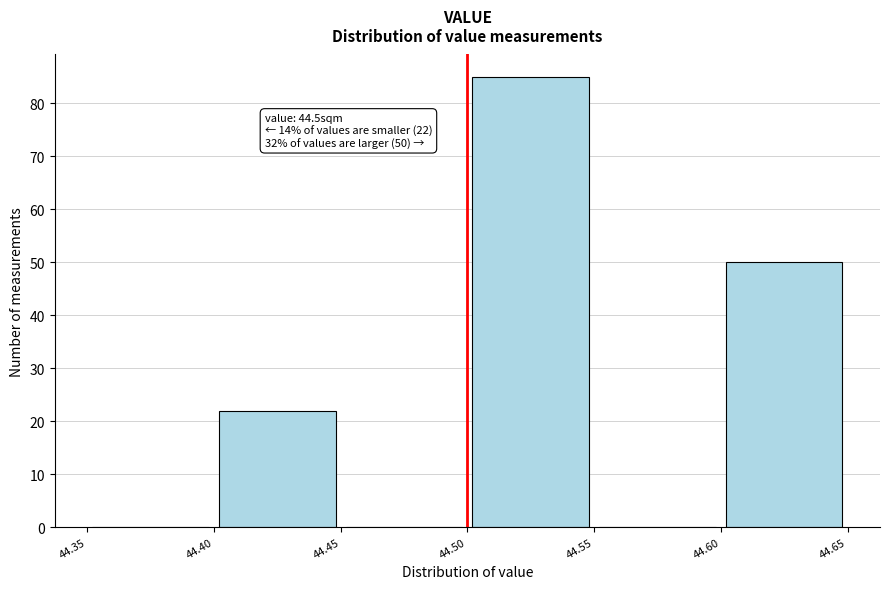

Which range on the x-axis has the tallest bar?

44.50 to 44.55